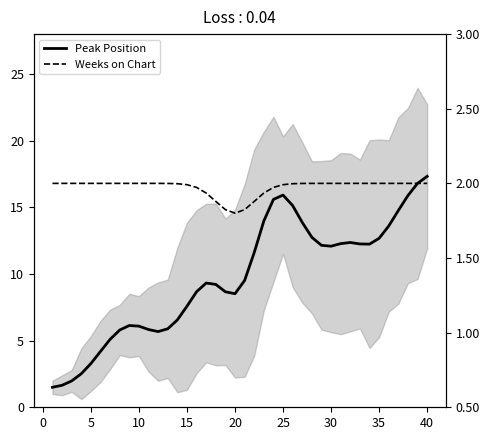

What is the average value of the Weeks on Chart series?

2.0